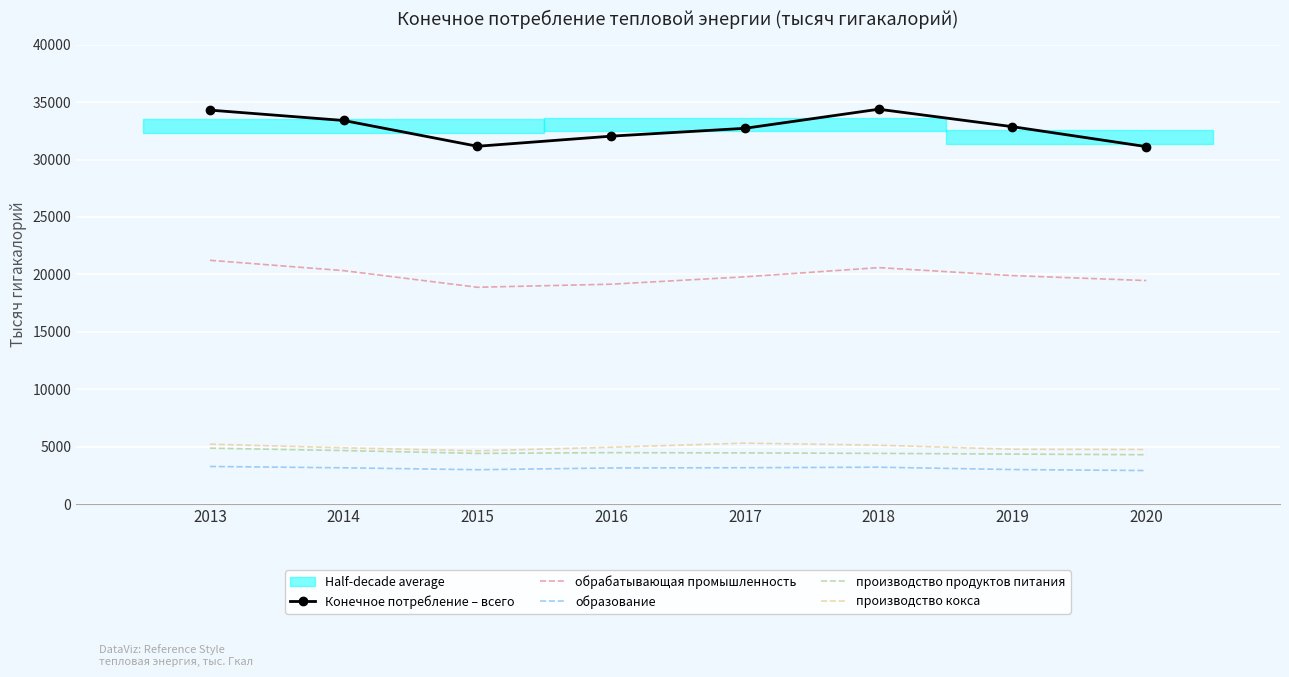

At which label does образование reach its minimum?

2020